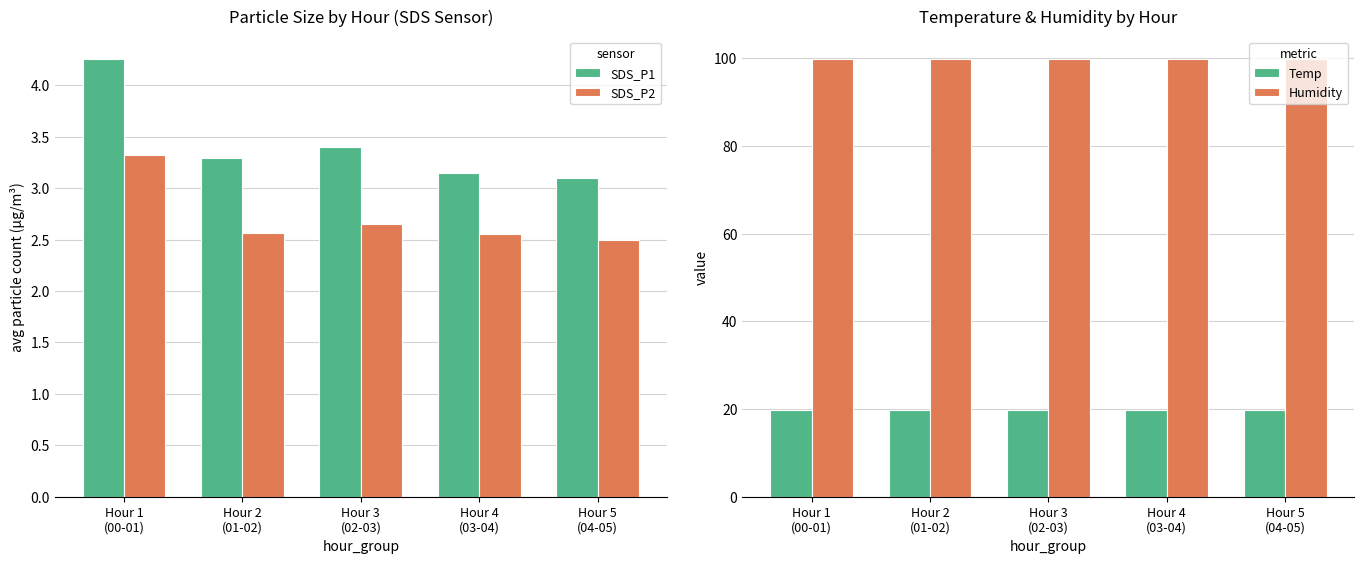

What is the greatest value displayed?

99.9